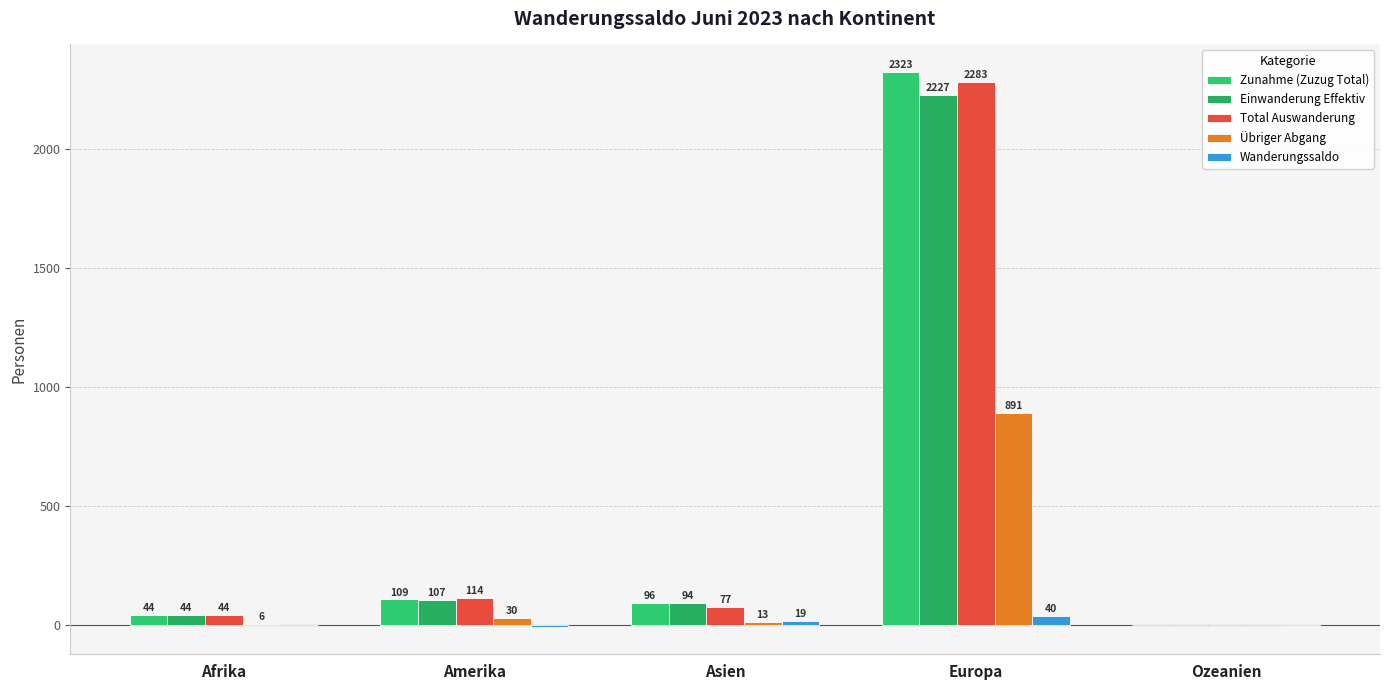

Reading left to right, what are all the values shown in this chart?

Zunahme (Zuzug Total): 44	109	96	2323	2
Einwanderung Effektiv: 44	107	94	2227	2
Total Auswanderung: 44	114	77	2283	3
Übriger Abgang: 6	30	13	891	0
Wanderungssaldo: 0	-5	19	40	-1